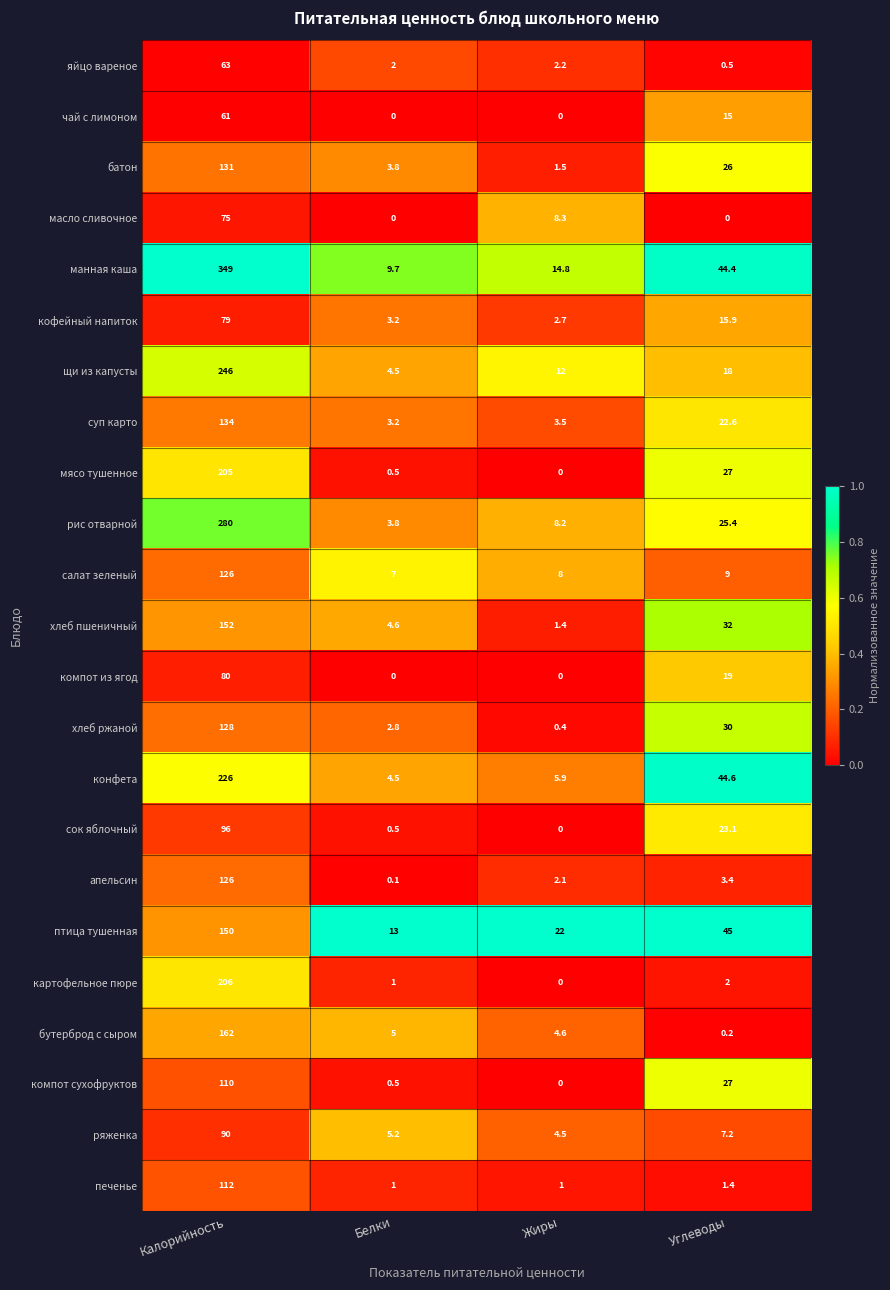

The value of суп карто at Жиры is 3.5. True or false?

True